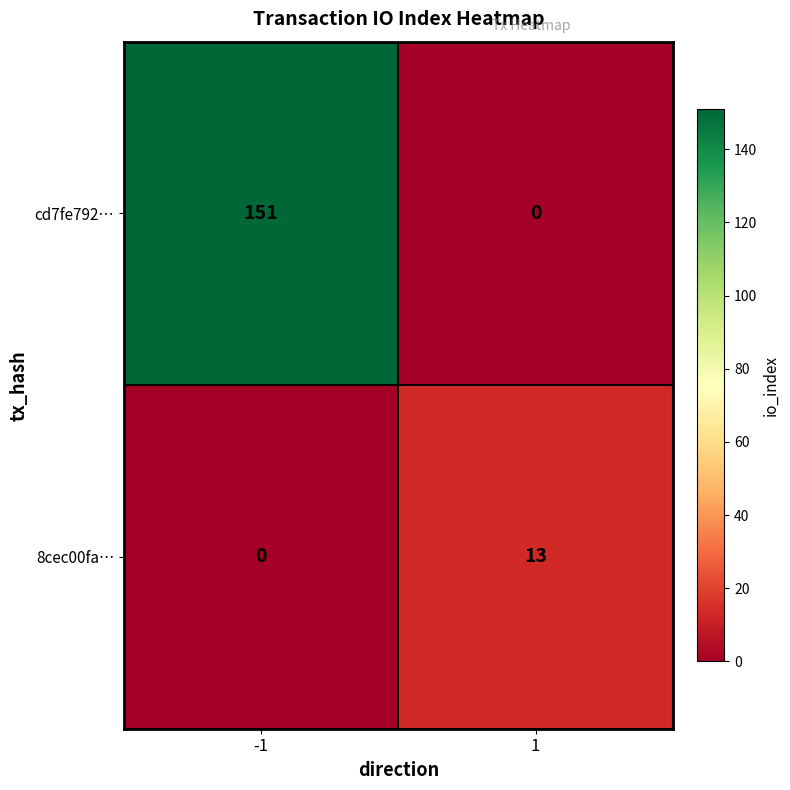

The 8cec00fa… series shows 6 at 1. True or false?

False